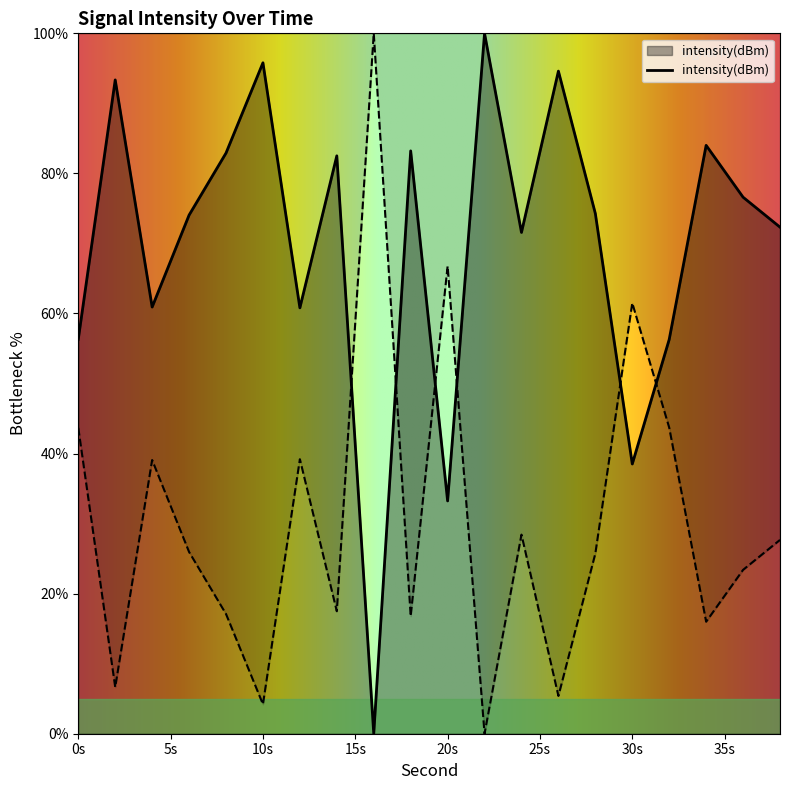

What is the maximum value shown in the chart?

100.0